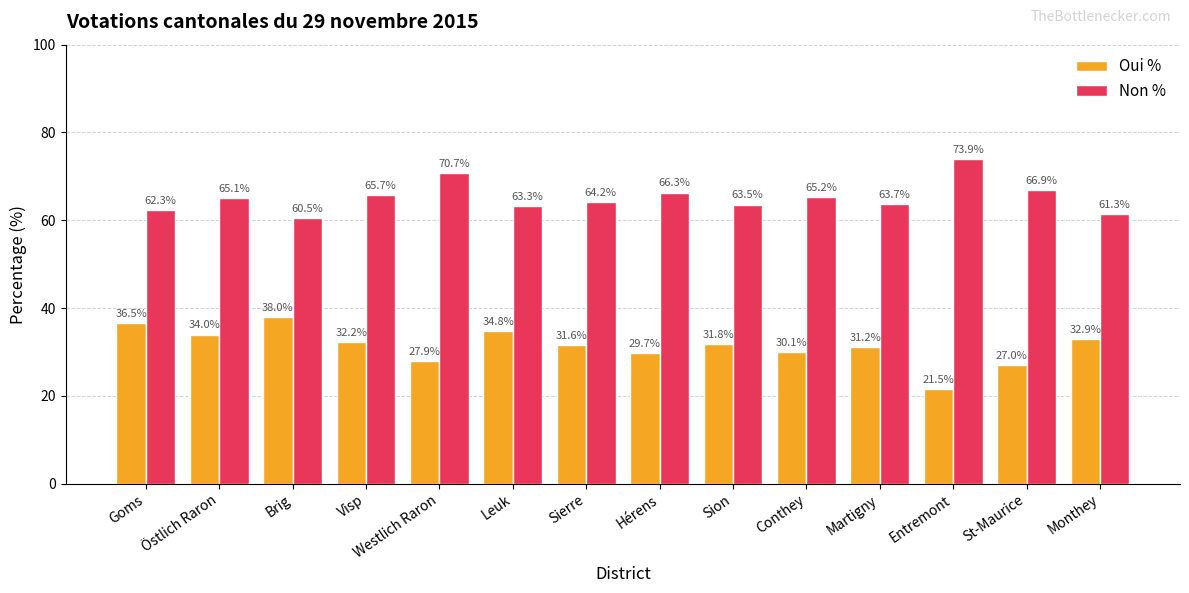

How many bars are there in total?

28